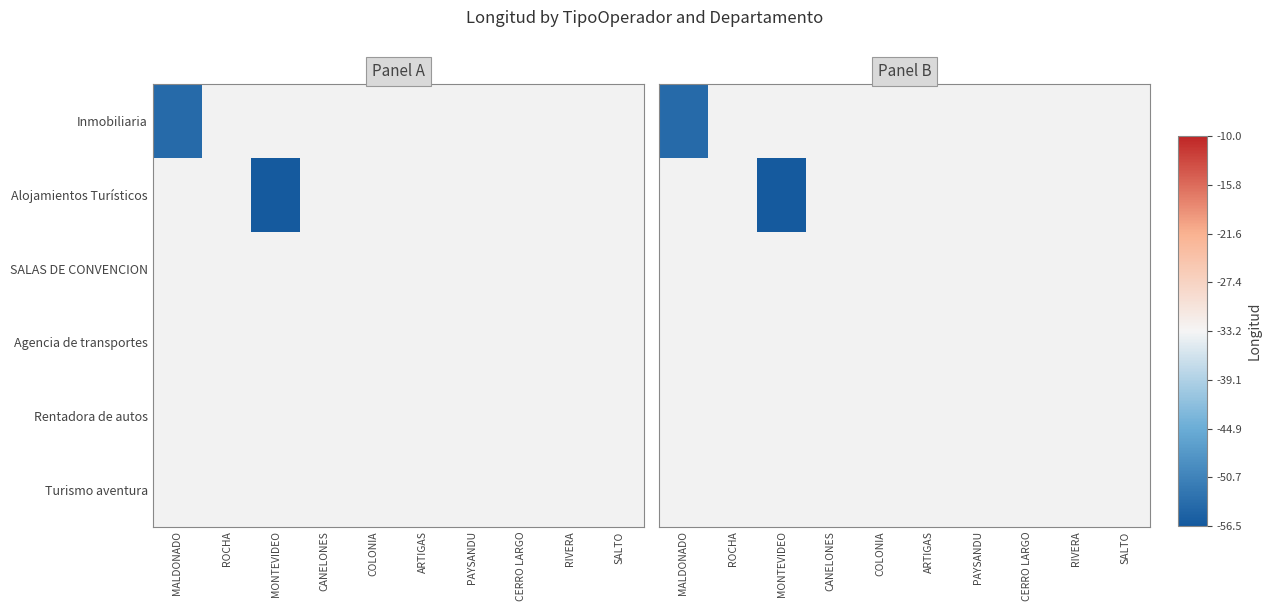

At how many categories does at least one series exceed -55?

1